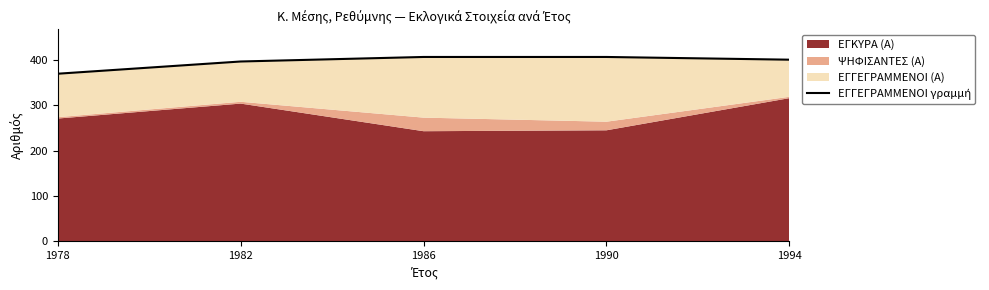

Count the values in the range 397 to 407.

4